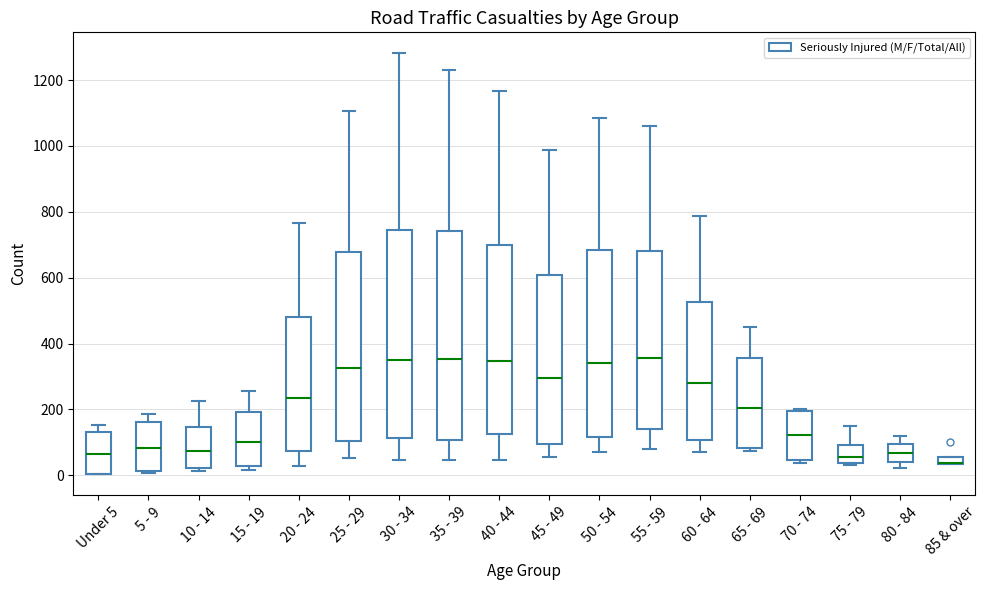

Where does the upper whisker of the box for 10 - 14 end on the y-axis? The values are not printed on the chart, so give them approximately, as read against the axis.

220